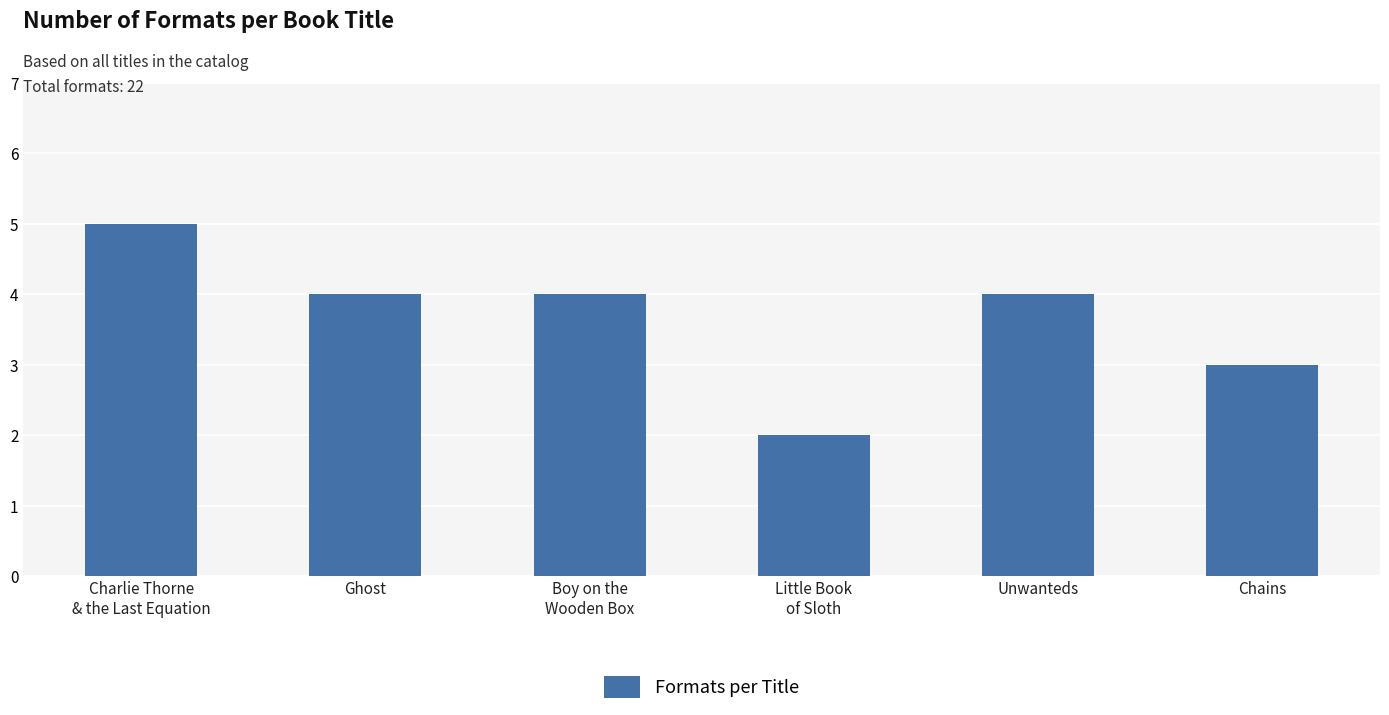

The chart shows a value of 7 at Charlie Thorne
& the Last Equation. True or false?

False